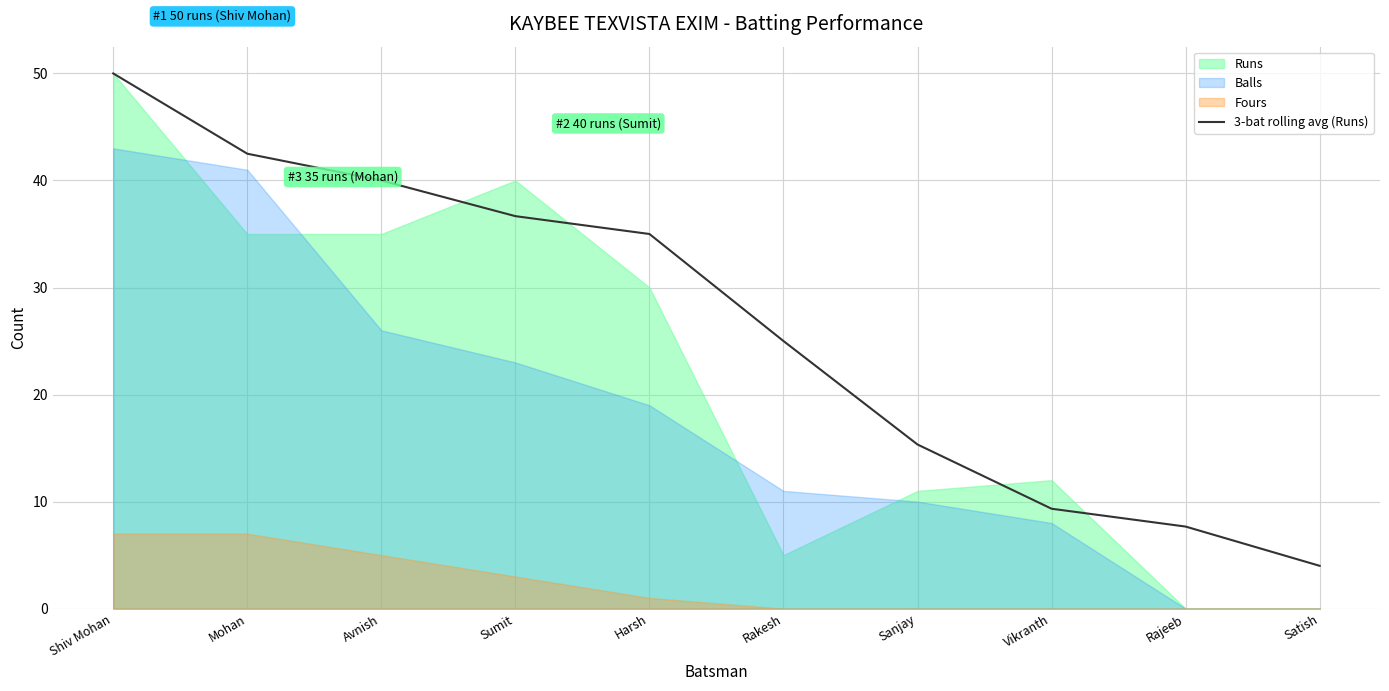

Reading right to left, list all the values displayed in this chart.

Satish=4.0	Rajeeb=7.7	Vikranth=9.3	Sanjay=15.3	Rakesh=25.0	Harsh=35.0	Sumit=36.7	Avnish=40.0	Mohan=42.5	Shiv Mohan=50.0